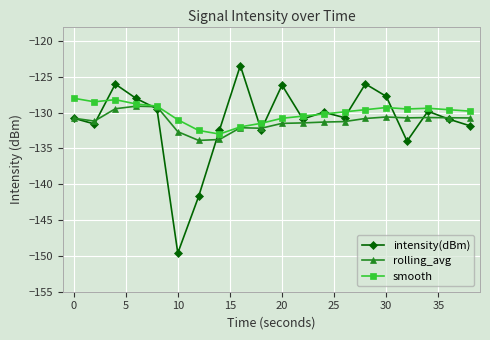

True or false: intensity(dBm) has more than 2 points higher than both neighbors.

True